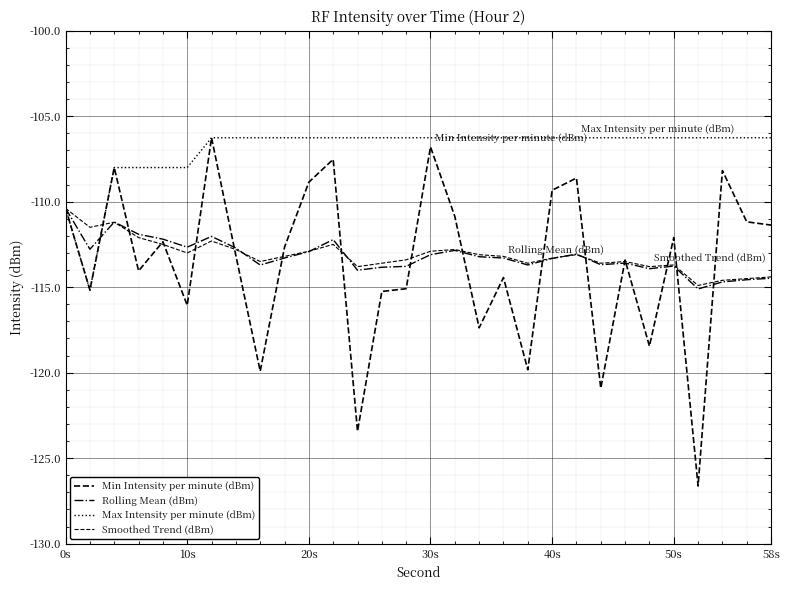

How many lines are shown in the chart?

4